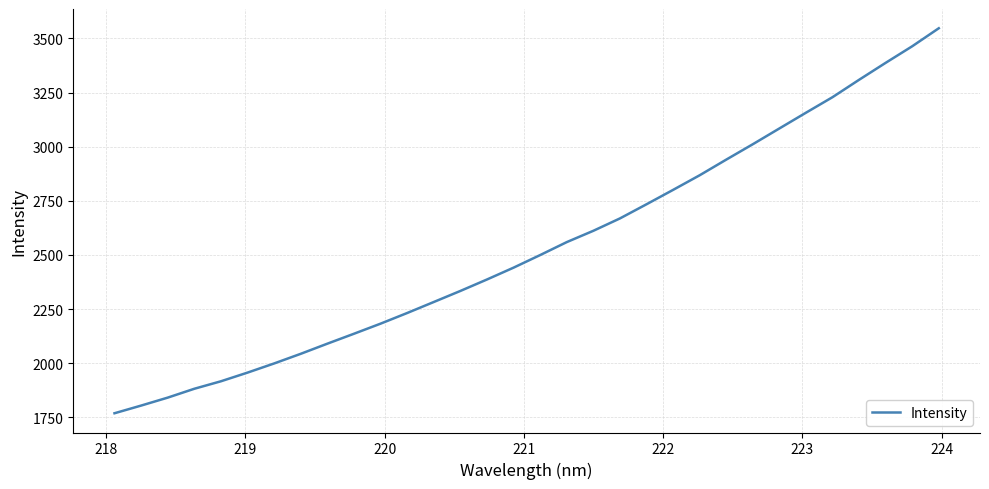

What is the difference between the maximum and minimum values?

1777.8